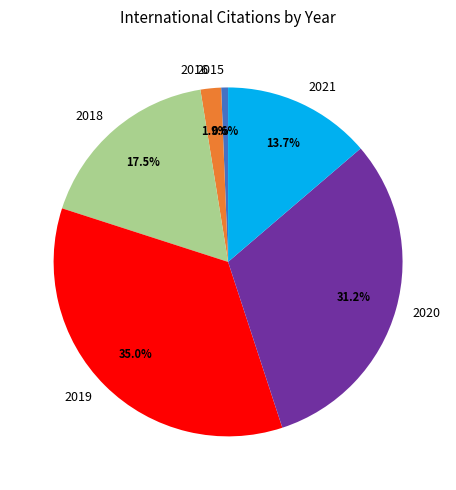

Is there a majority slice in this chart?

No